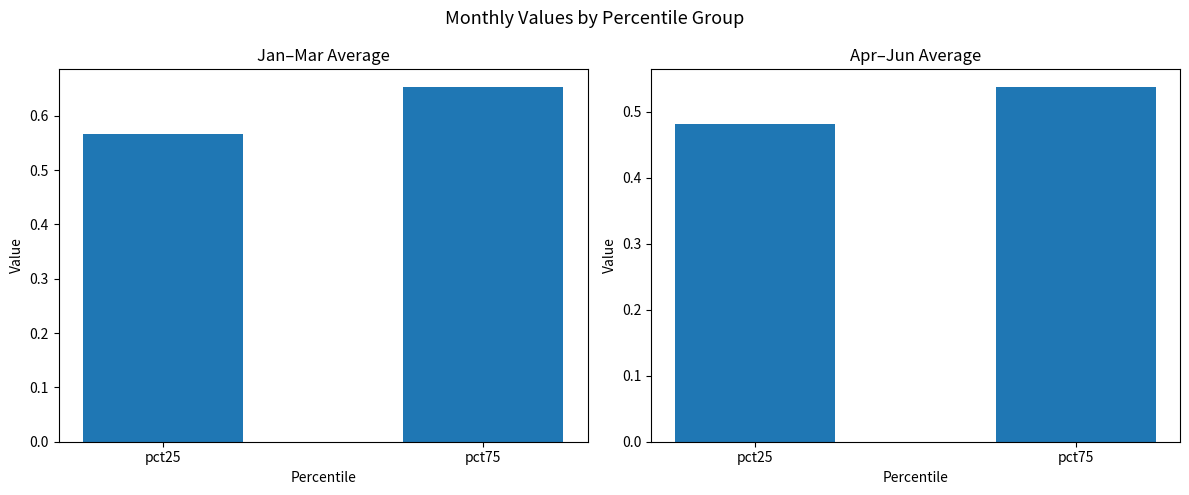

Reading left to right, what are all the values shown in this chart?

Jan-Mar avg: pct25=0.6	pct75=0.7
Apr-Jun avg: pct25=0.5	pct75=0.5